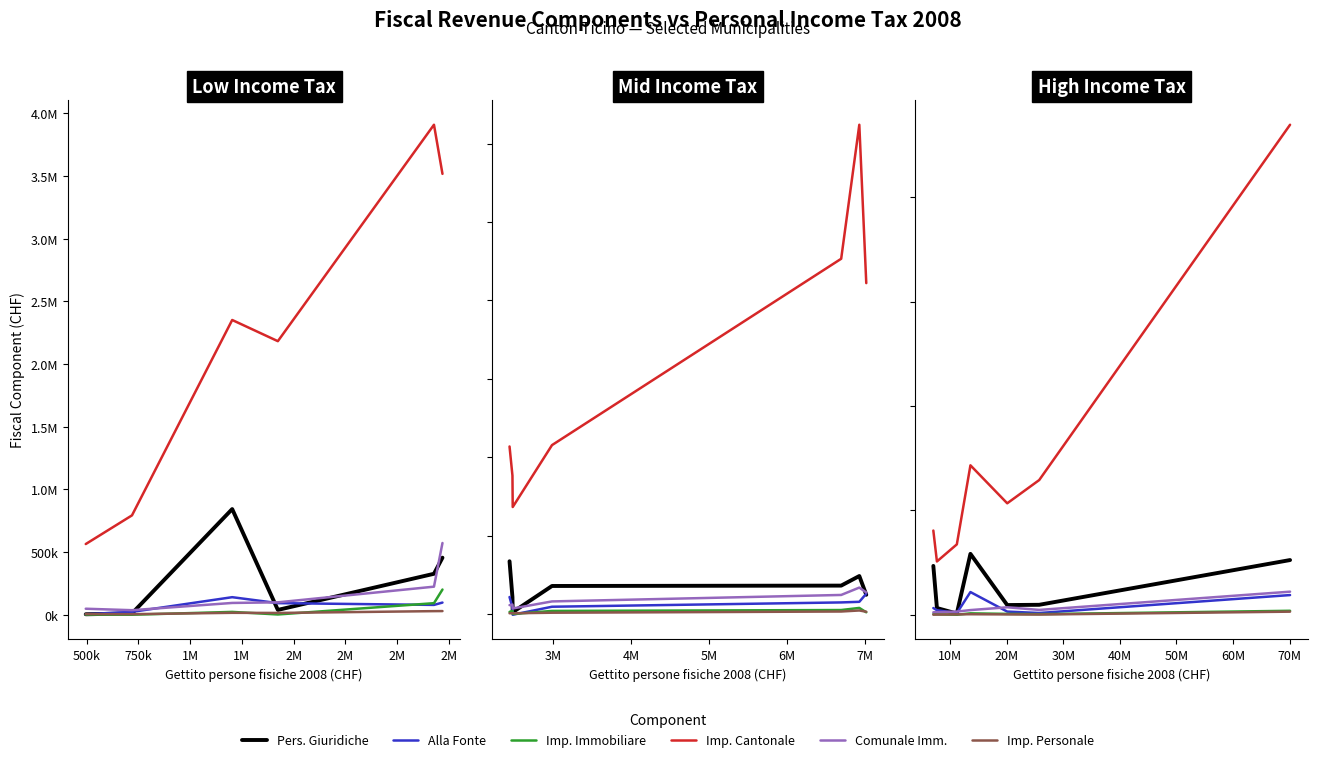

The Gettito pers. giuridiche series shows 989179 at 1M. True or false?

False